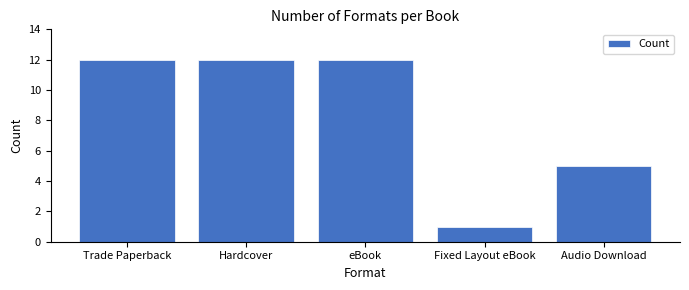

How many values are between 5 and 12?

4